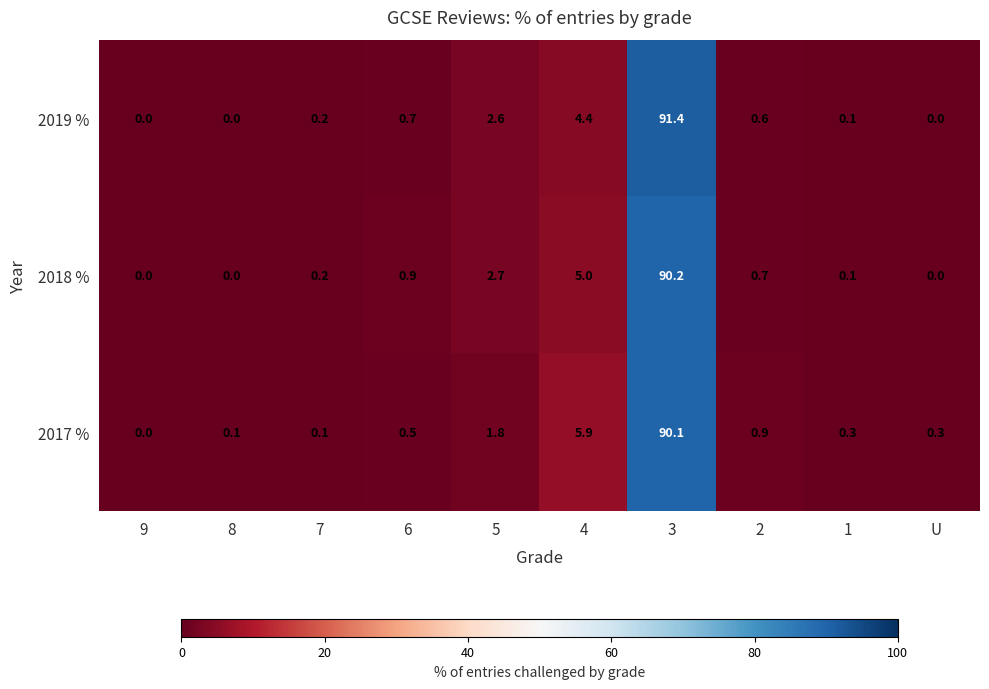

What is the difference between the 2019 % values at 2 and 5?

2.0